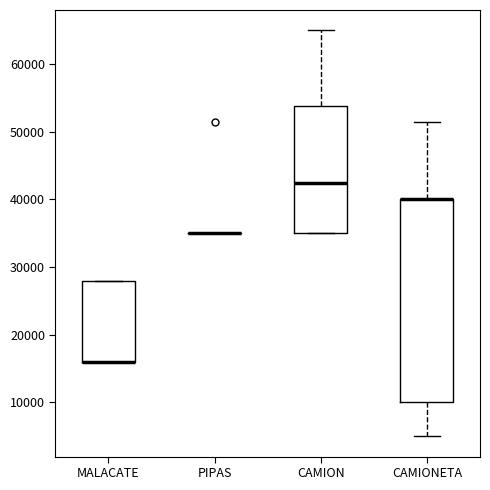

Comparing the boxes themselves (not the whiskers), which one is the tallest?

CAMIONETA